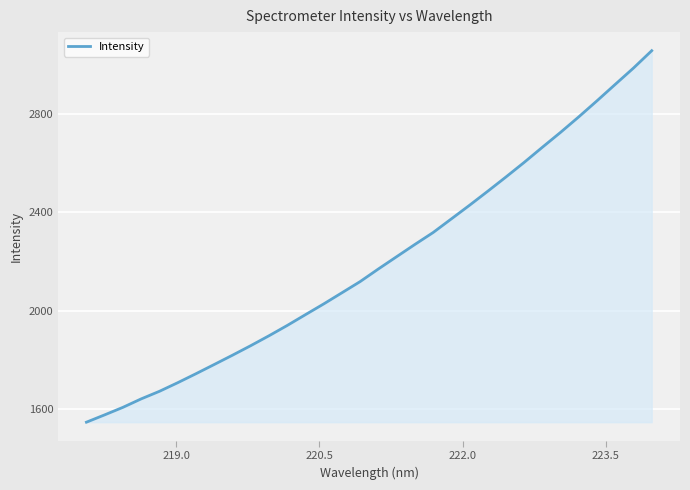

What is the greatest value displayed?

3056.6